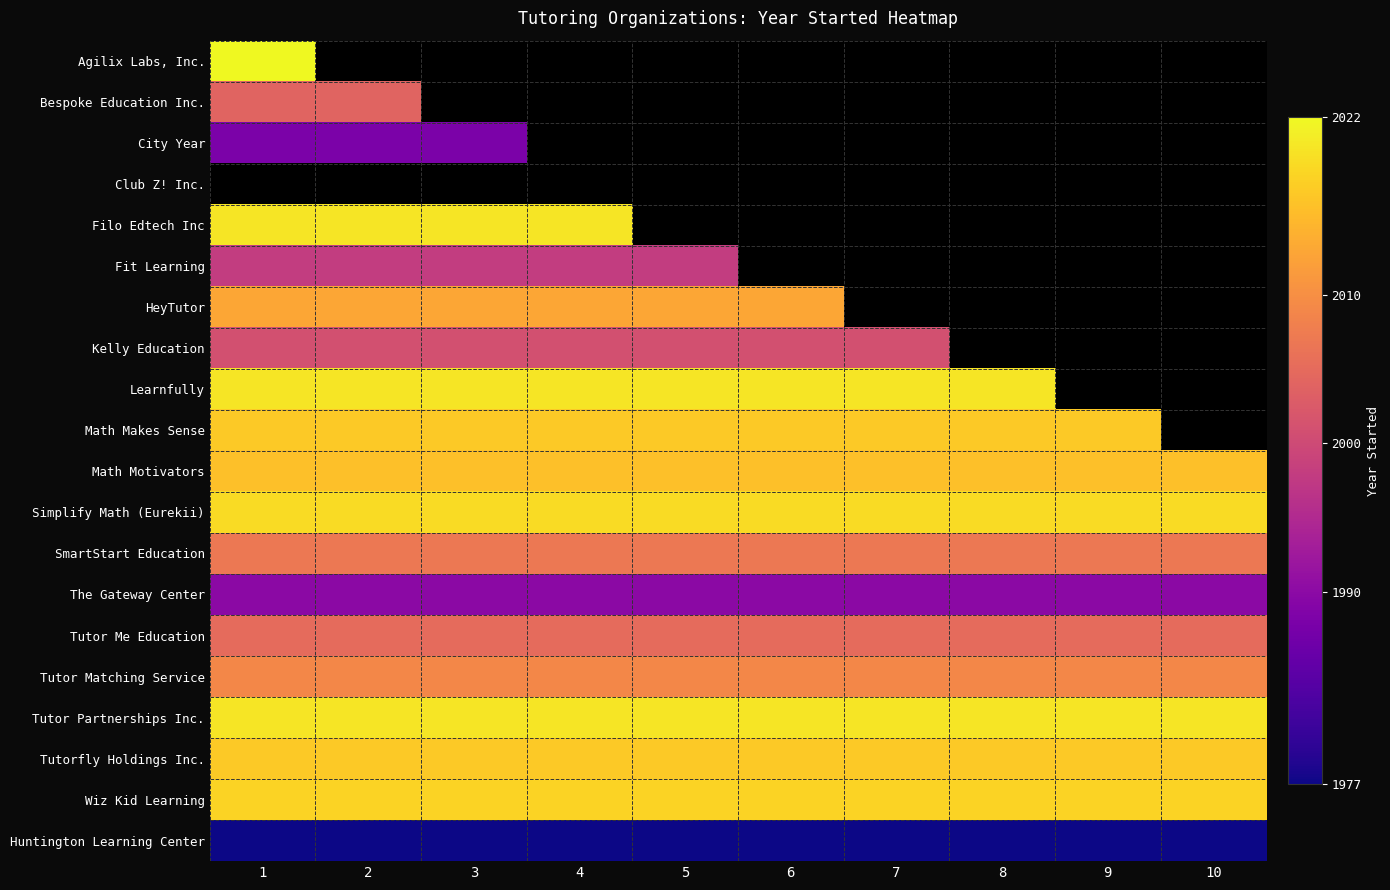

At which label does The Gateway Center reach its peak?

1